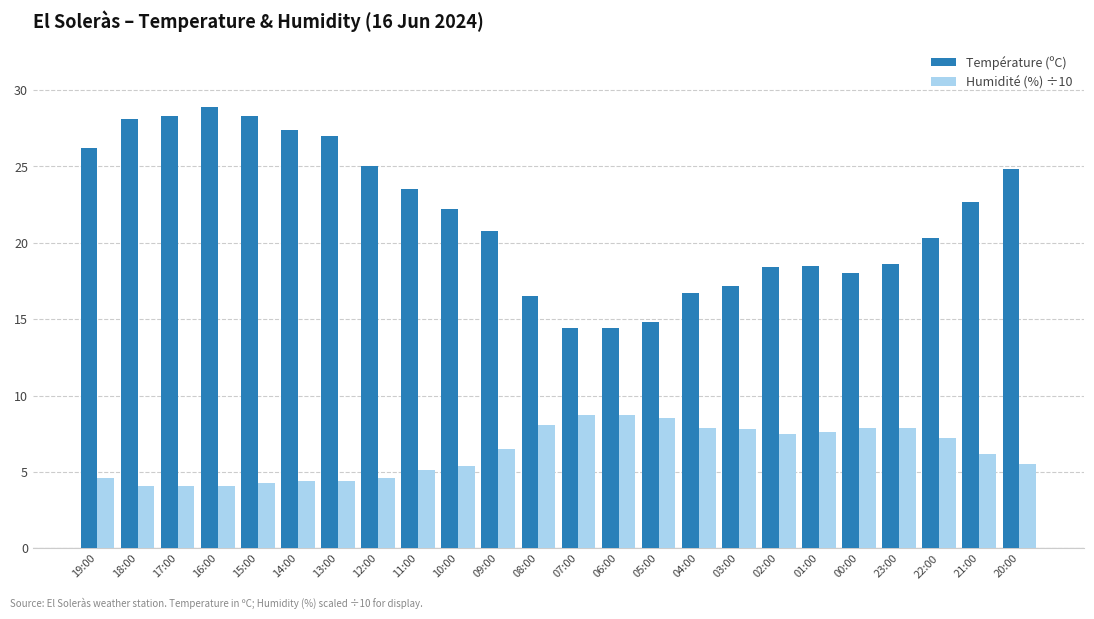

How many groups of bars are there?

24